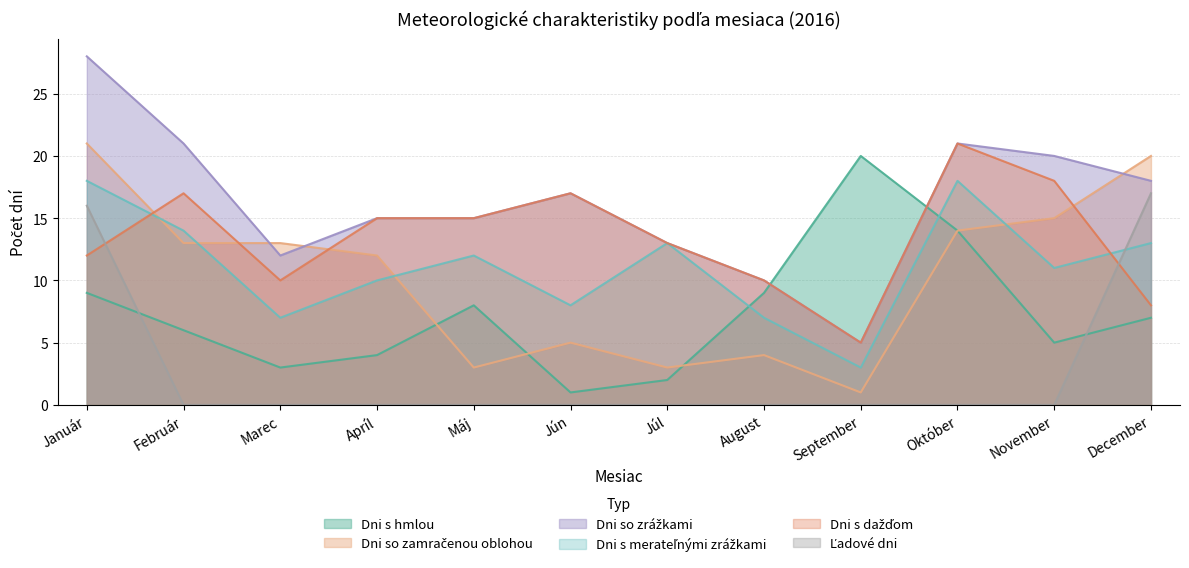

How many lines are shown in the chart?

6